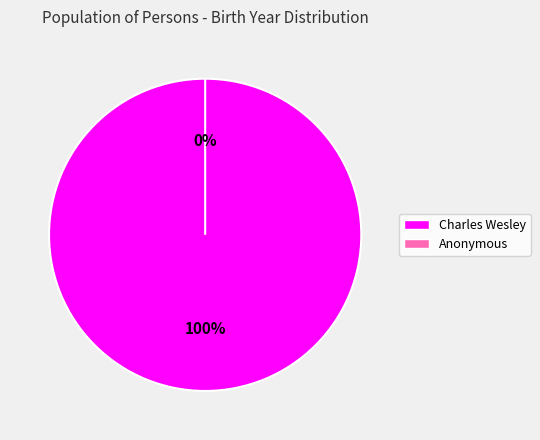

To the nearest percent, what is the combined percentage of Anonymous and Charles Wesley?

100%